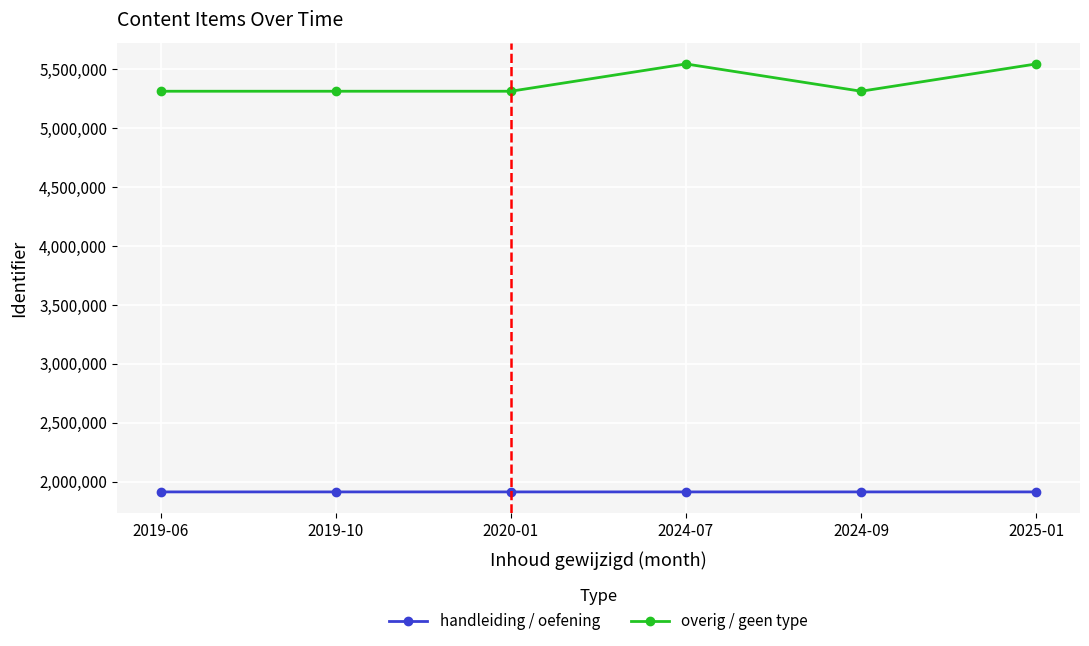

Between 2019-10 and 2025-01, which series saw the biggest shift?

overig / geen type